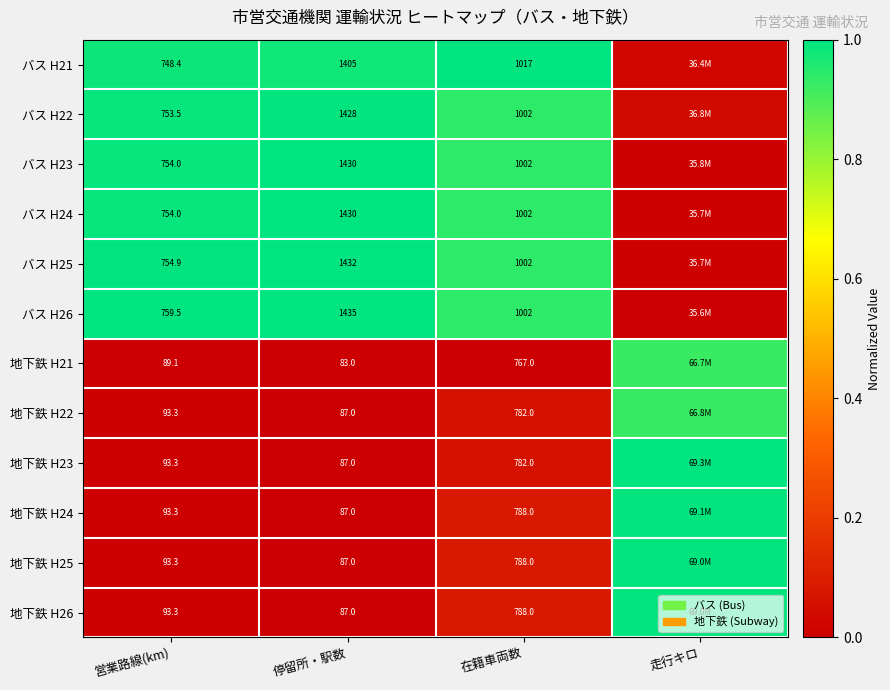

Is the value of バス H22 at 在籍車両数 greater than the value of 地下鉄 H24 at 在籍車両数?

Yes